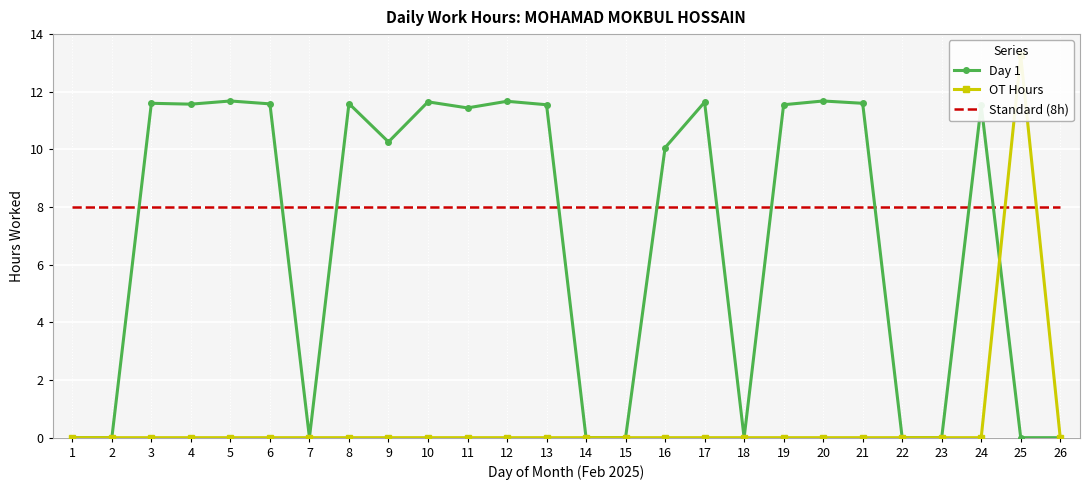

True or false: Day 1 has a value of 18.1 at 21.

False